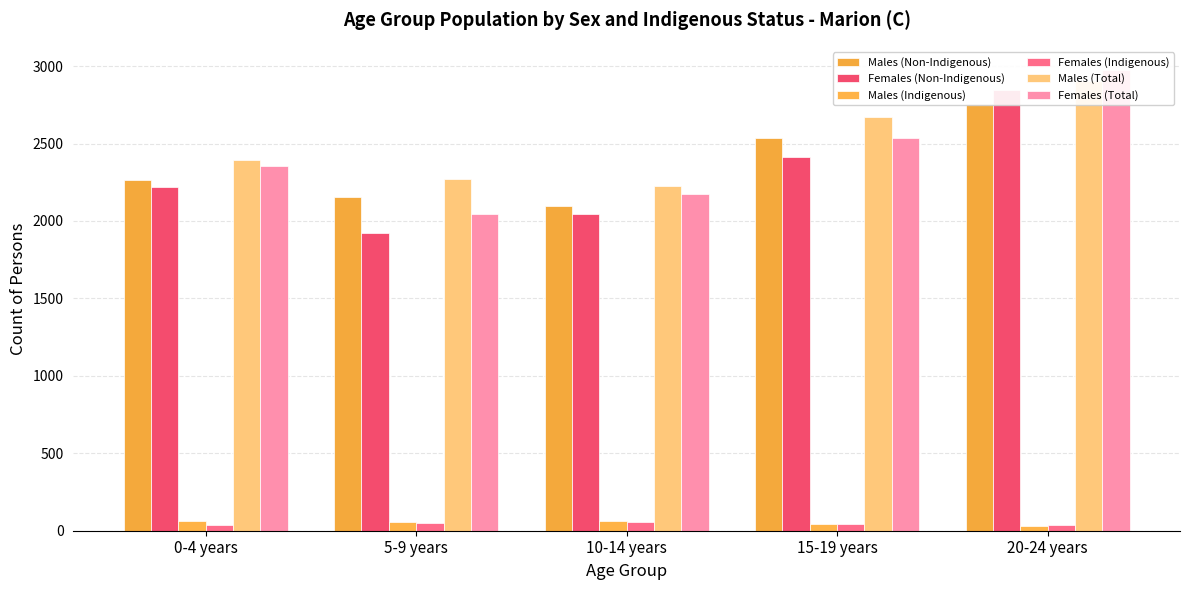

At 20-24 years, list the series in order from smallest to largest.

Males (Indigenous), Females (Indigenous), Males (Non-Indigenous), Females (Non-Indigenous), Males (Total), Females (Total)